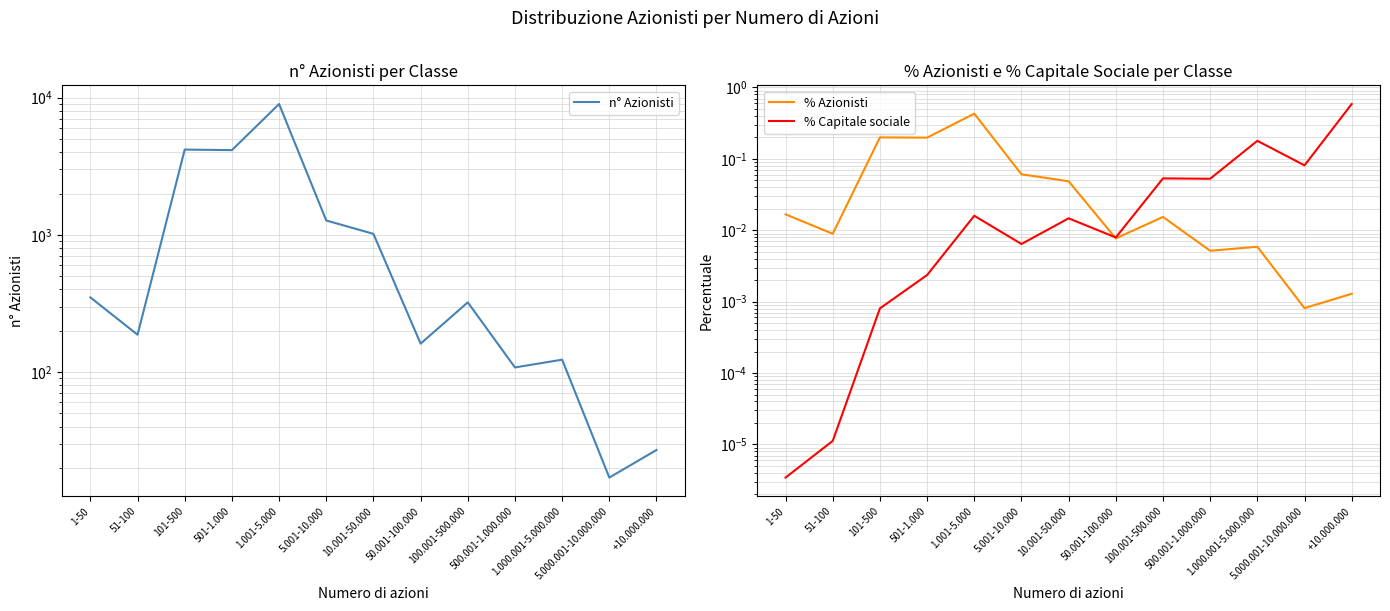

Does the chart display data point markers on the line(s)?

No